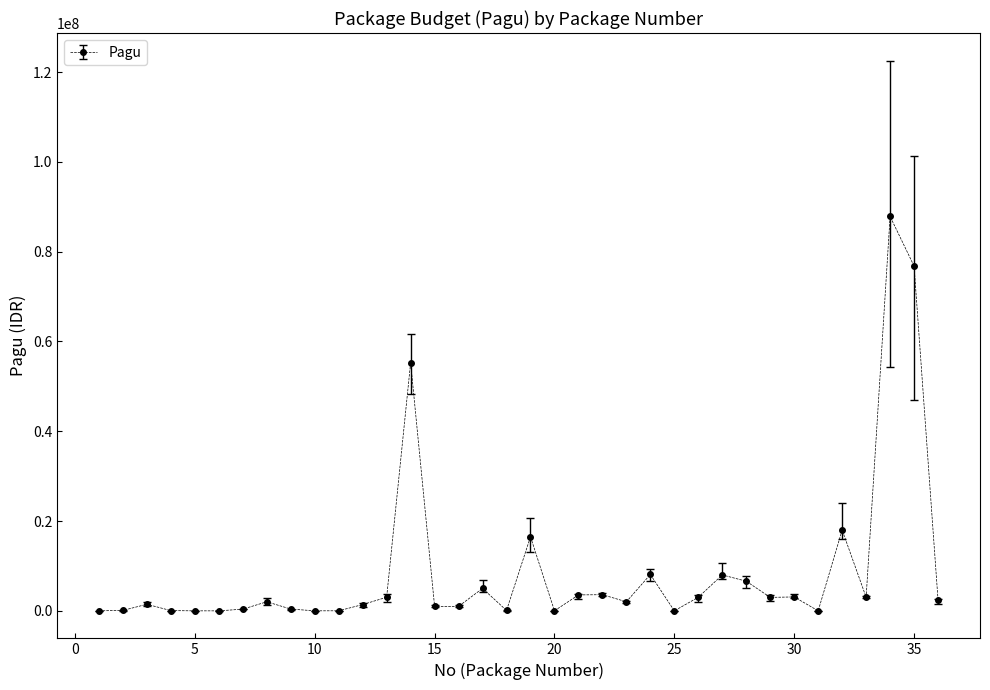

What is the greatest value displayed?

87850000